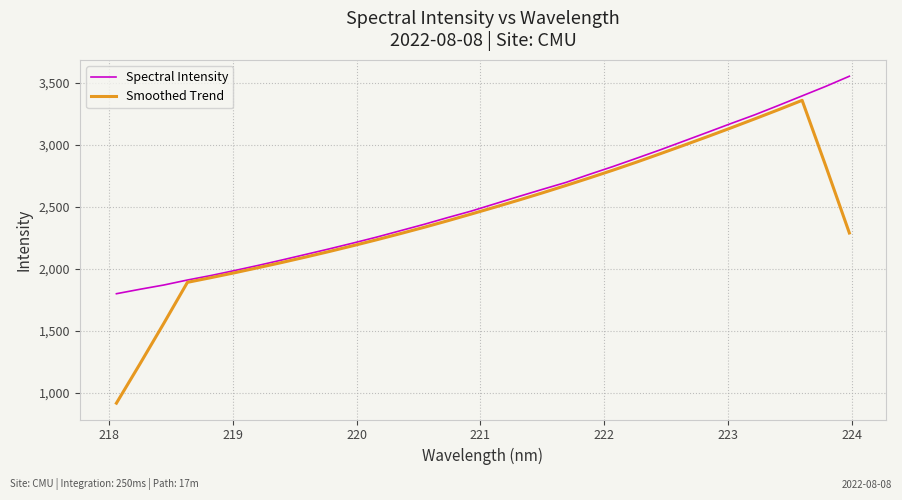

Which series has the widest spread of values?

Smoothed Trend